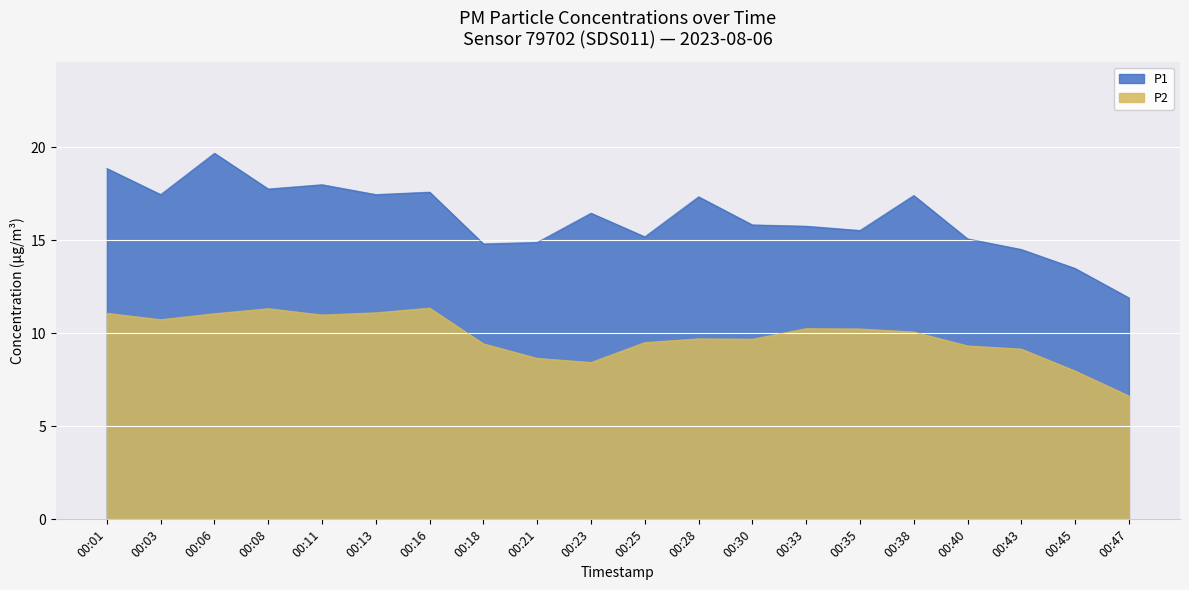

True or false: P2 and P1 intersect in this chart.

False